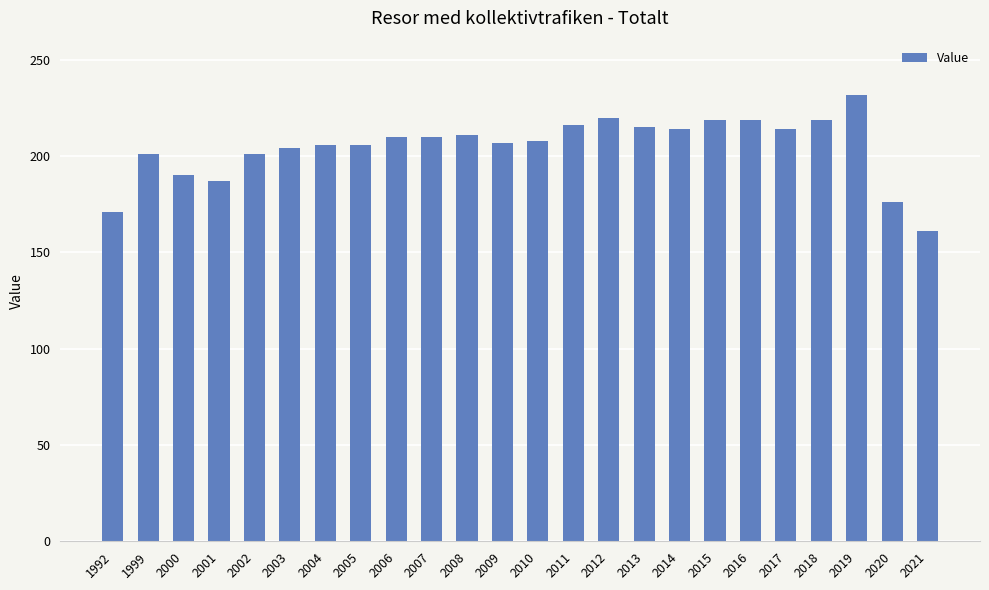

What is the sum of the values at 2001 and 2010?

395